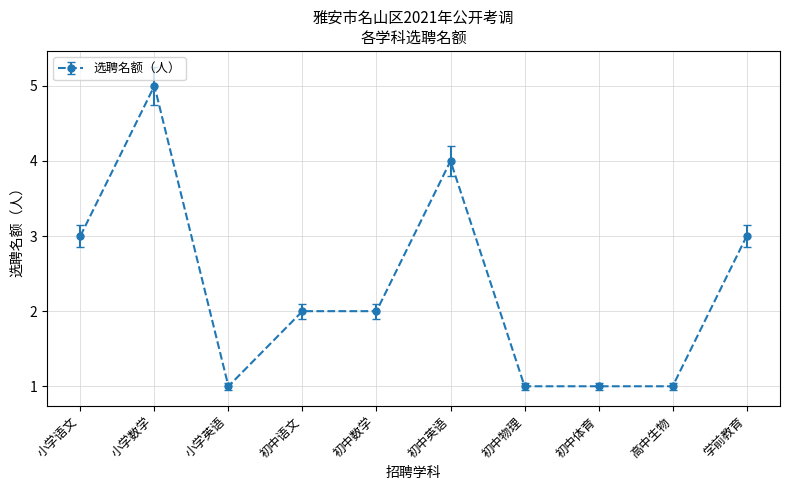

What is the value of the 8th point from the left?

1